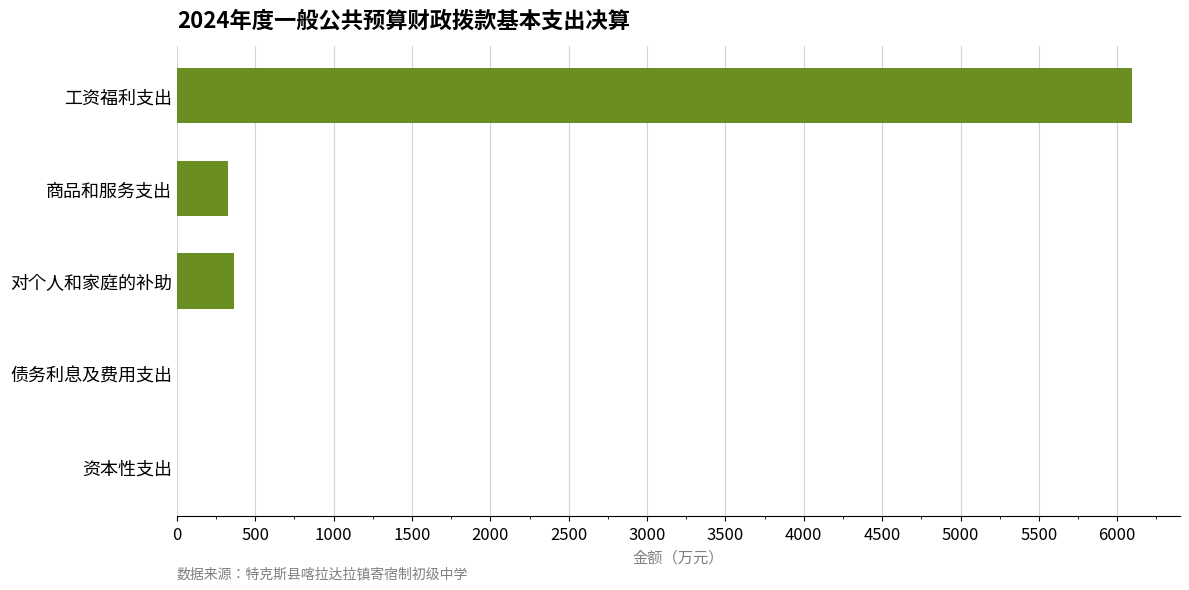

Is it true that the value at 工资福利支出 is 8101.3?

False